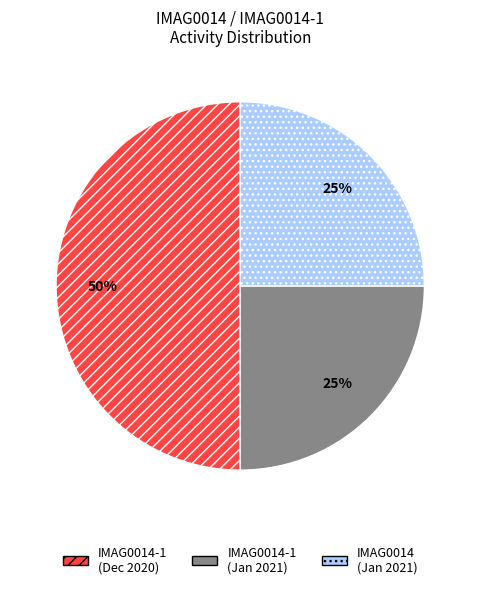

To the nearest percent, what is the difference between the largest and smallest slice percentages?

25%